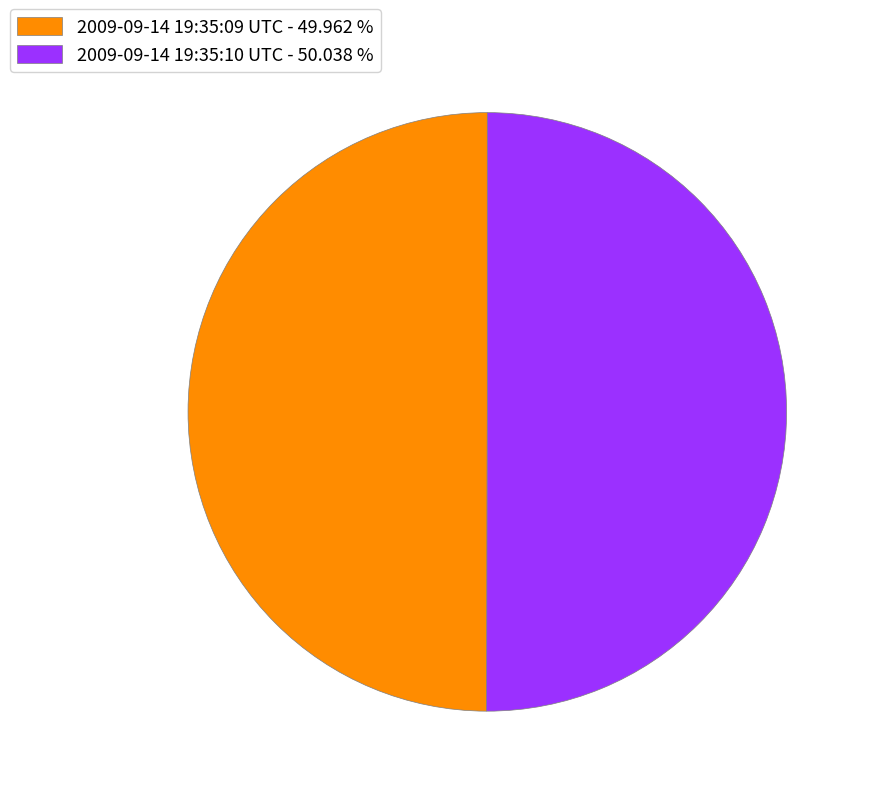

What is the ratio of the value at 2009-09-14 19:35:09 UTC - 49.962 % to the value at 2009-09-14 19:35:10 UTC - 50.038 %?

1.0